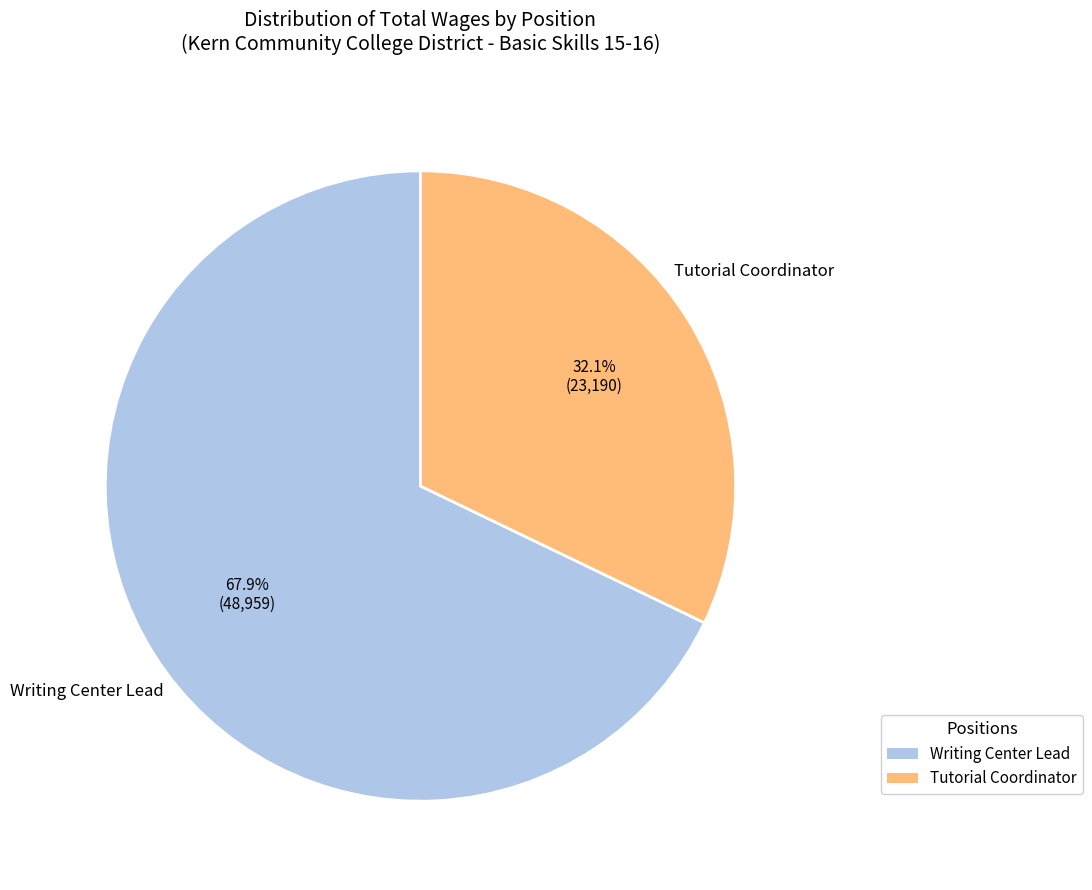

What is the ratio of the value at Tutorial Coordinator to the value at Writing Center Lead?

0.5